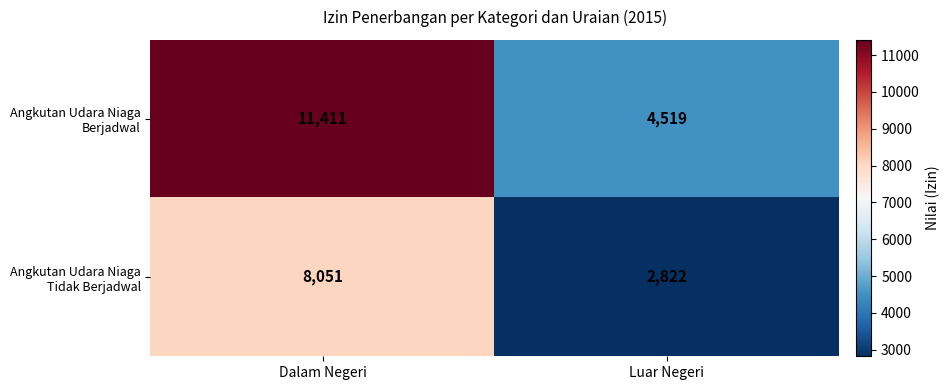

Which category has the lowest value across all series?

Luar Negeri